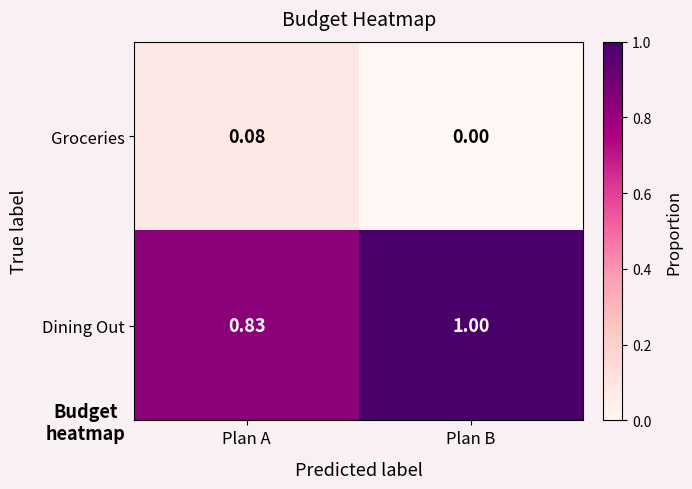

At which label is Groceries closest to 0?

Plan B